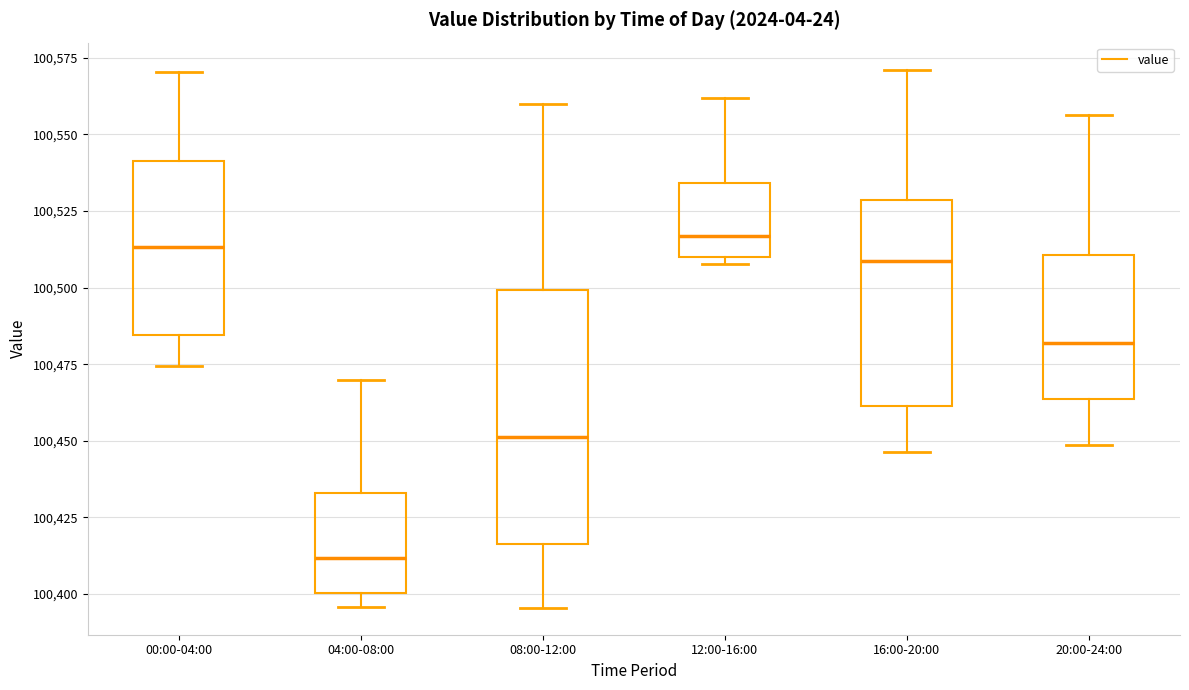

Reading left to right, read every box against the y-axis: the position of its median line, the range the box covers, and the ends of its whiskers. The values are not printed on the chart, so give them approximately, as read against the axis.

00:00-04:00: median 100515, box 100485 to 100540, whiskers 100475 to 100570
04:00-08:00: median 100410, box 100400 to 100435, whiskers 100395 to 100470
08:00-12:00: median 100450, box 100415 to 100500, whiskers 100395 to 100560
12:00-16:00: median 100515, box 100510 to 100535, whiskers 100510 (just below the box's lower edge) to 100560
16:00-20:00: median 100510, box 100460 to 100530, whiskers 100445 to 100570
20:00-24:00: median 100480, box 100465 to 100510, whiskers 100450 to 100555